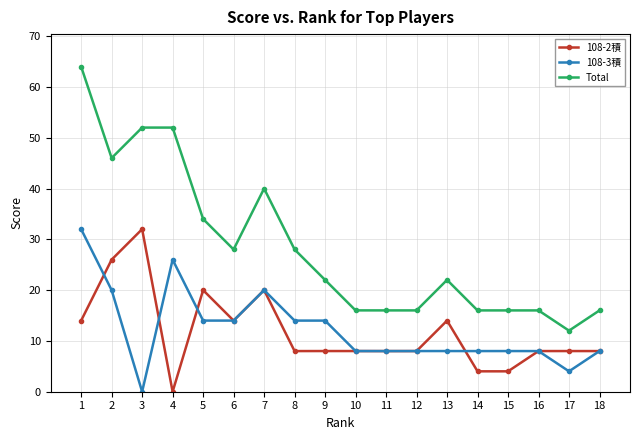

How many lines are shown in the chart?

3